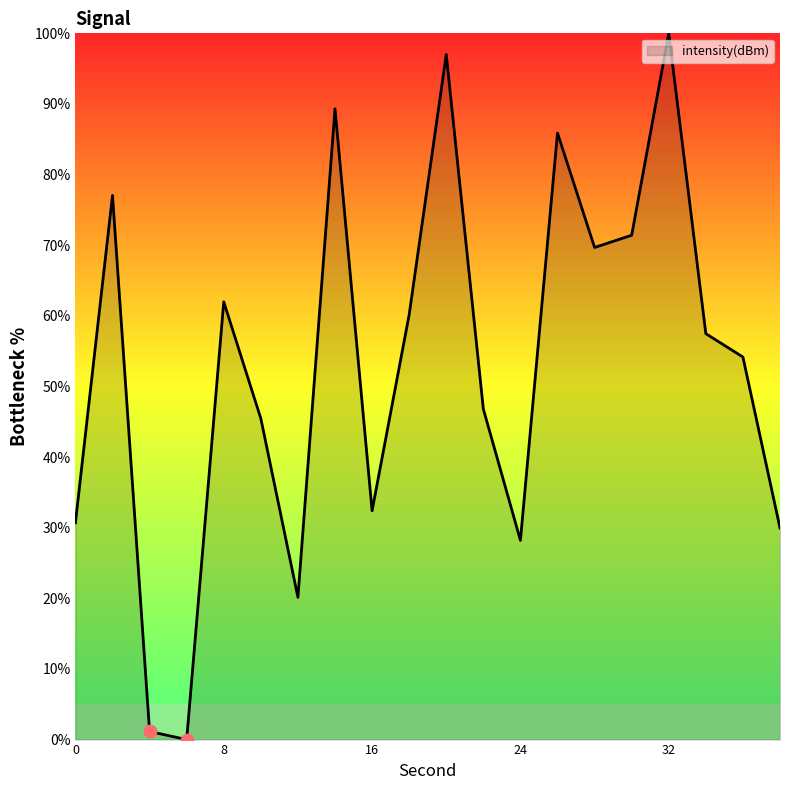

What is the greatest value displayed?

100.0